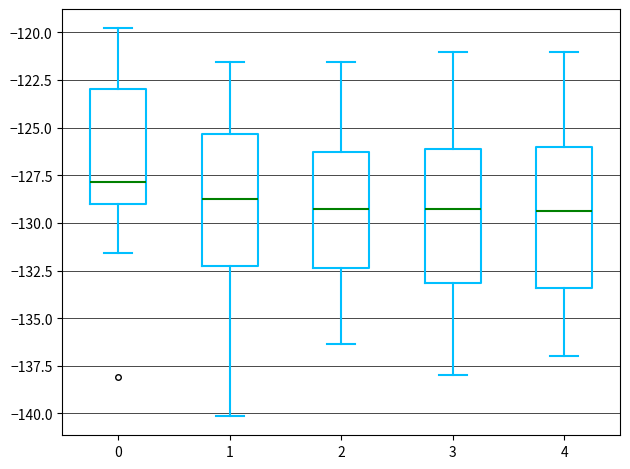

Where does the median line of the box at x = 3 sit on the y-axis? The values are not printed on the chart, so give them approximately, as read against the axis.

-129.5